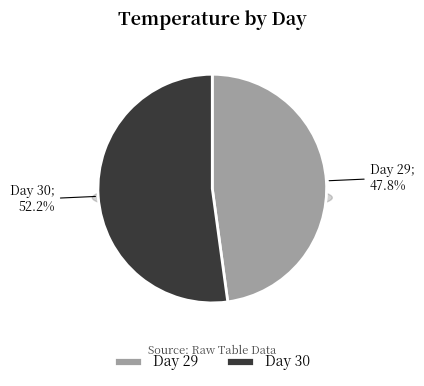

What is the smallest slice in the pie chart?

29